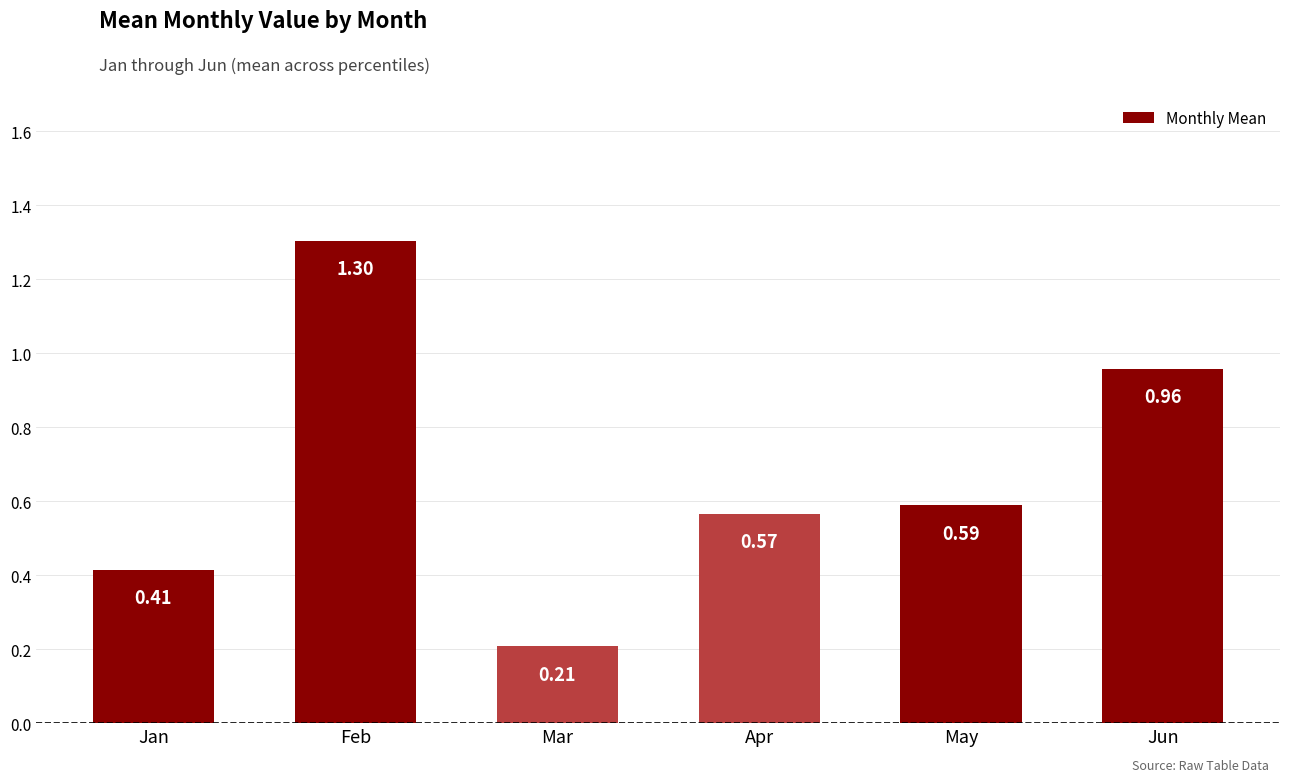

Which has a higher value, Jan or Feb?

Feb